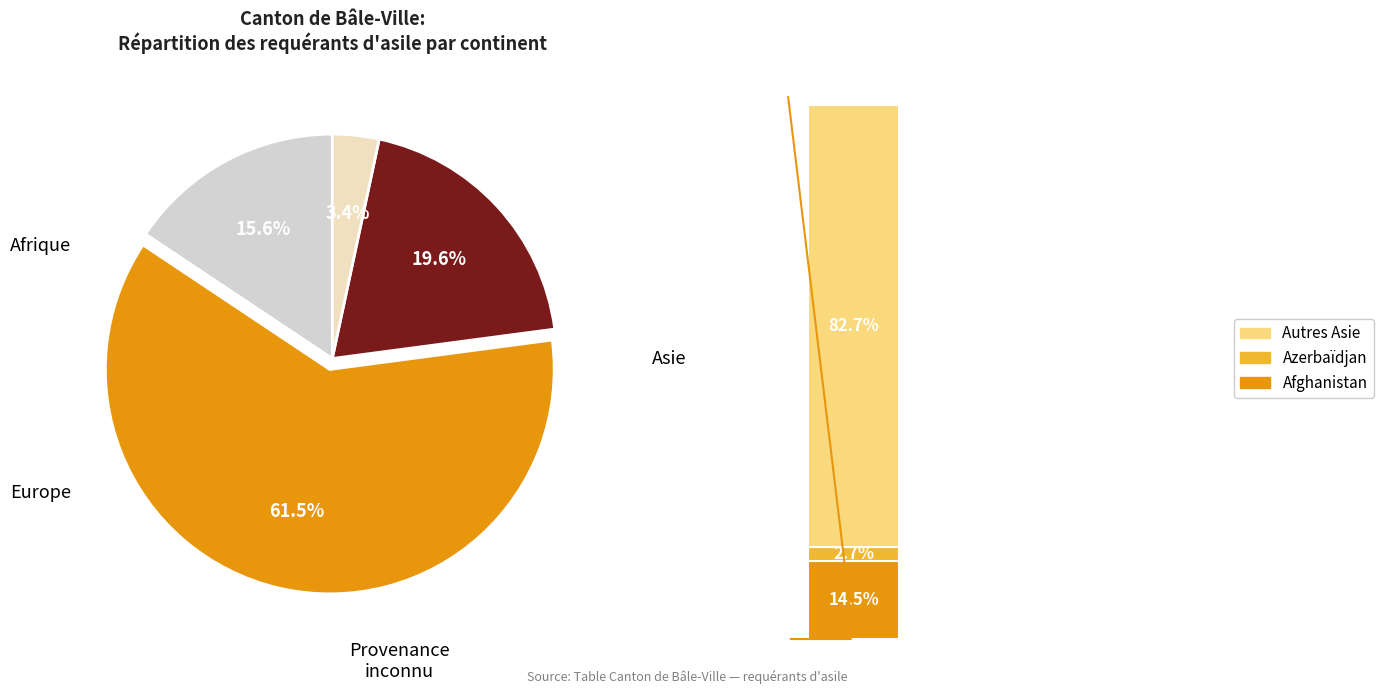

Is it true that Asie is 61% of the pie?

True